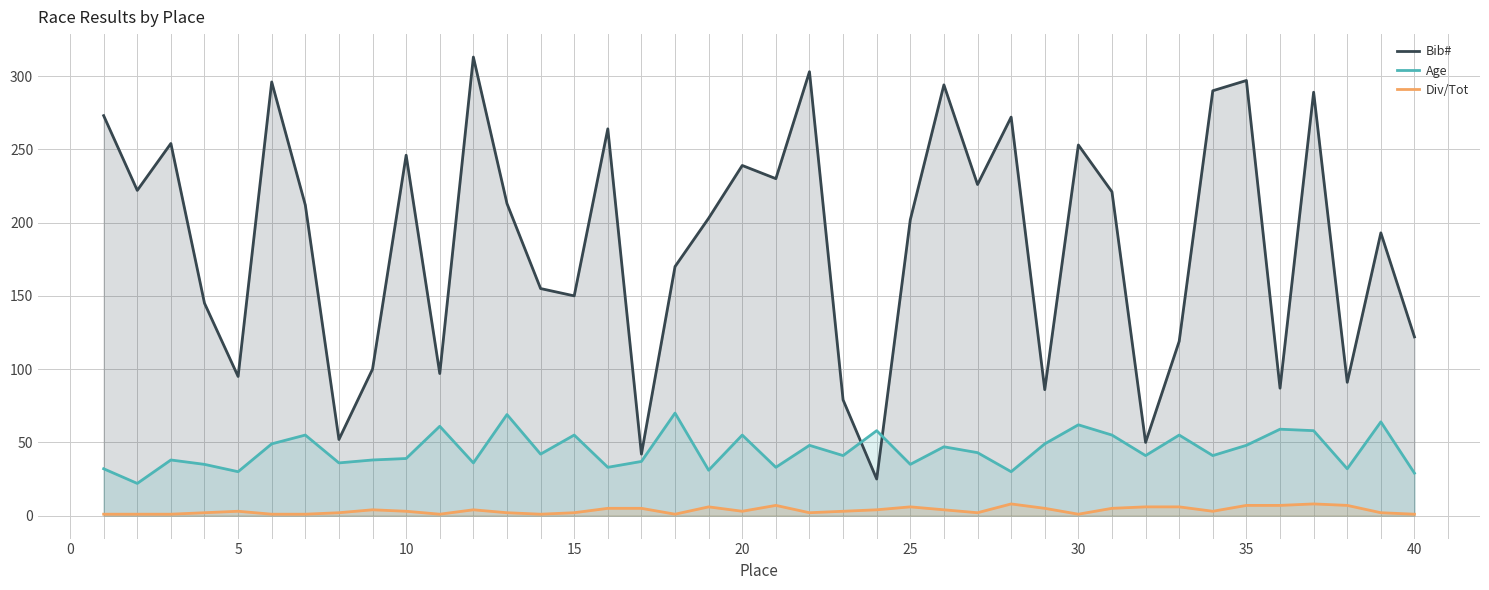

How many Div/Tot values are between 2 and 6?

24